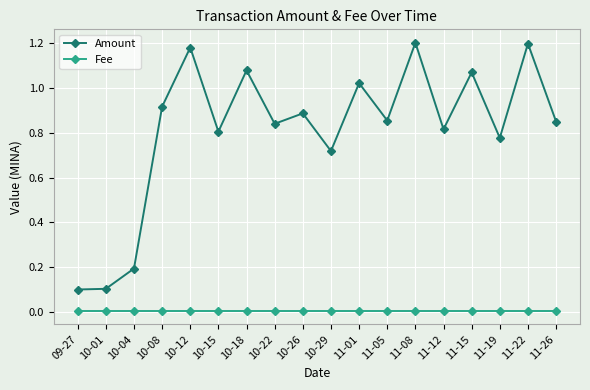

True or false: Amount and Fee intersect in this chart.

False